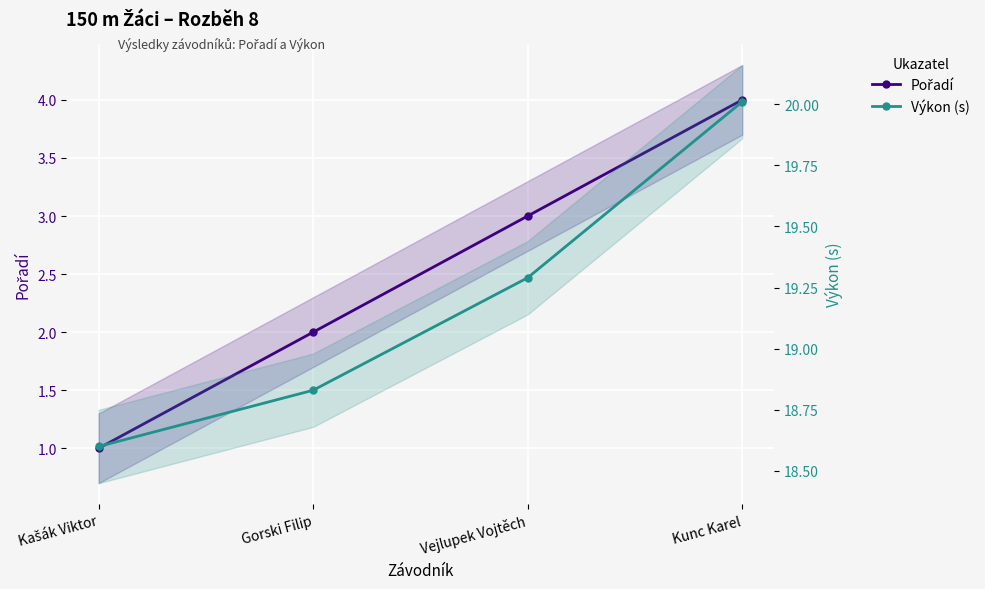

Where is Výkon (s) nearest to the value 19?

Gorski Filip